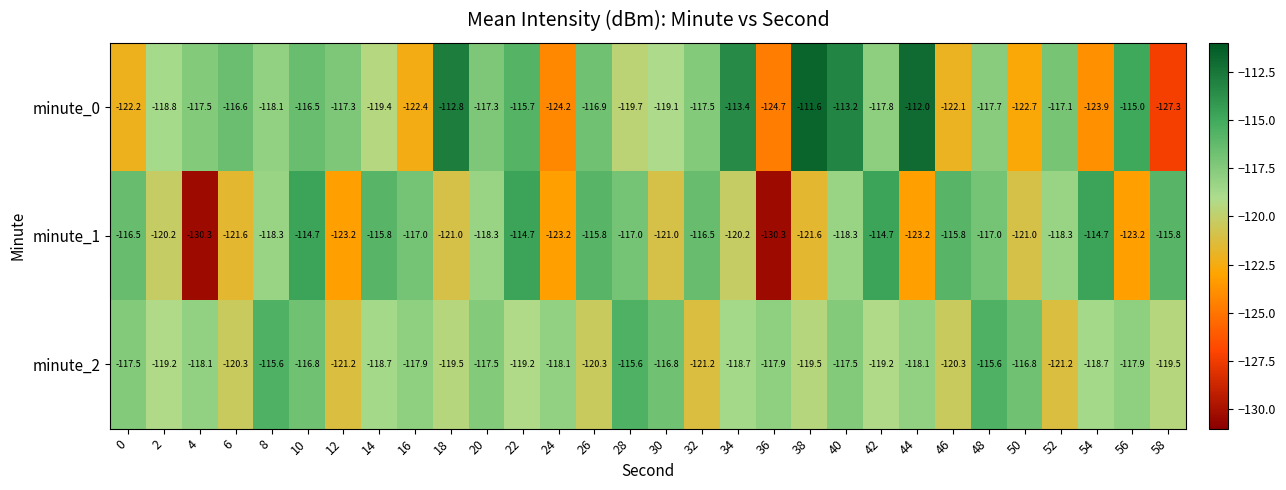

Which series has the largest total across all categories?

minute_0